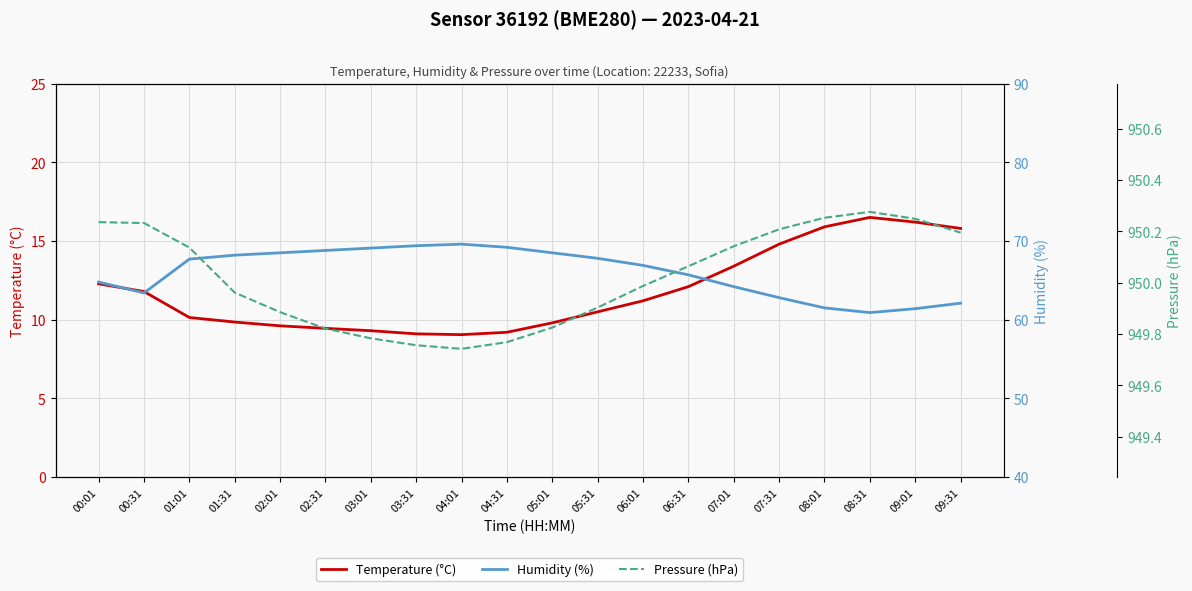

True or false: Humidity (%) has a value of 68.8 at 02:31.

True